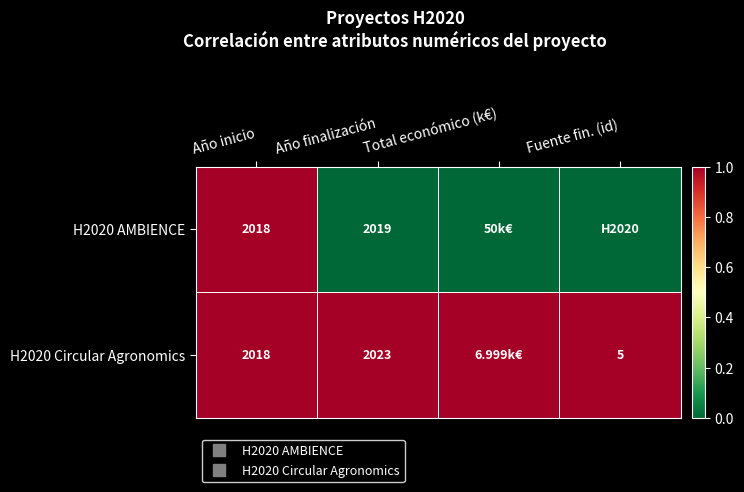

Which has a higher value, Total económico (k€) or Año finalización?

Total económico (k€)